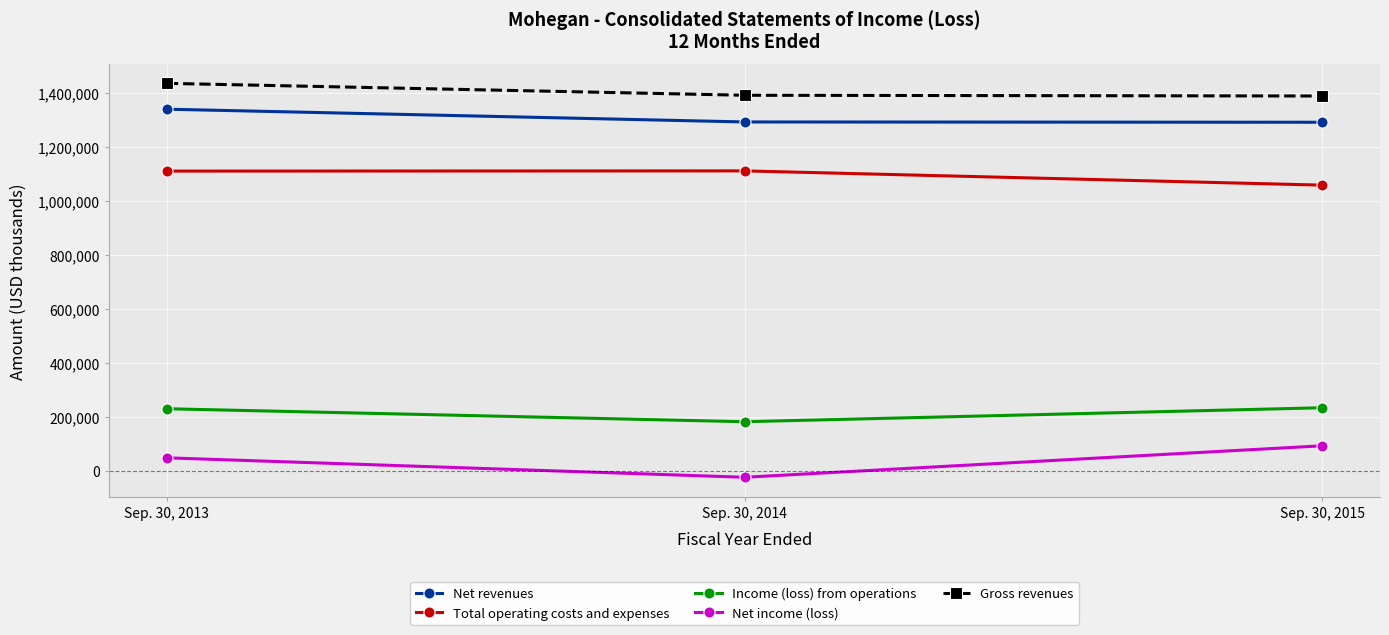

What is the total value across all series at Sep. 30, 2014?

3952540